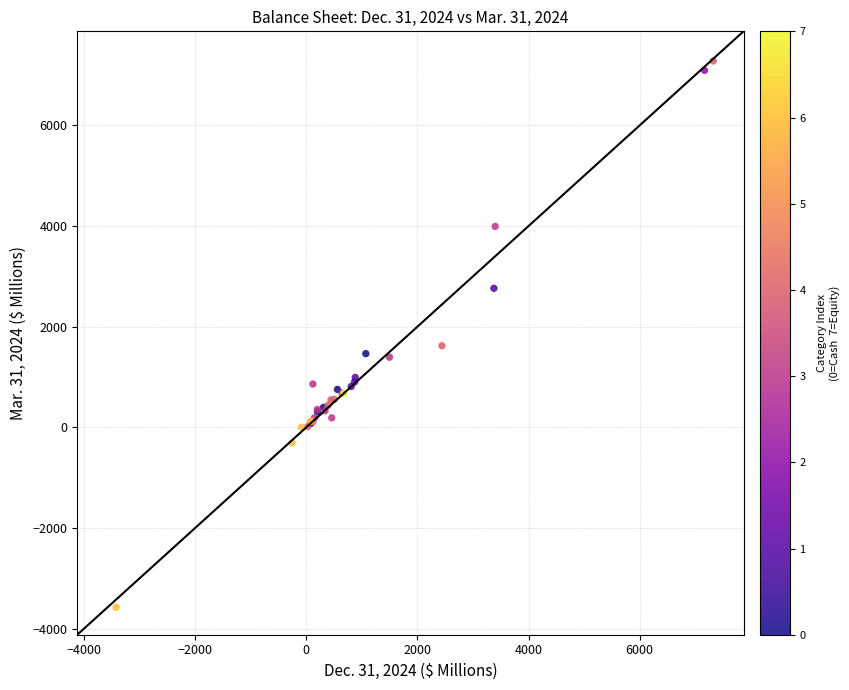

What Y value in the scatter plot is closest to 1851?

1619.7